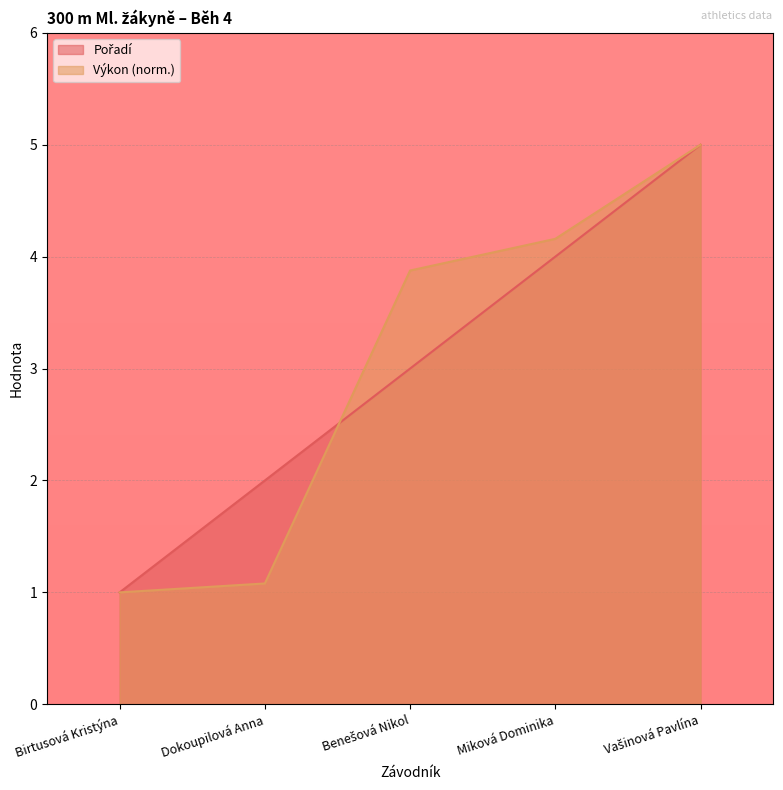

The value of Výkon at Benešová Nikol is 6.1. True or false?

False